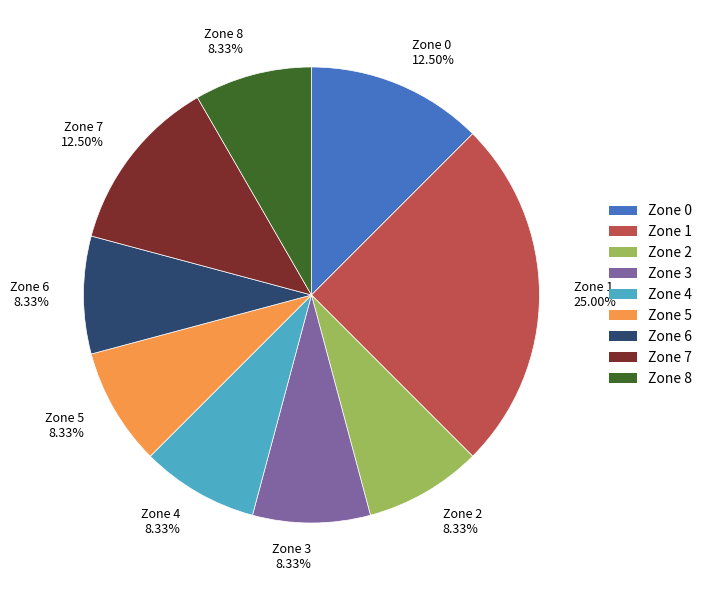

To the nearest percent, what is the difference between the largest and smallest slice percentages?

17%